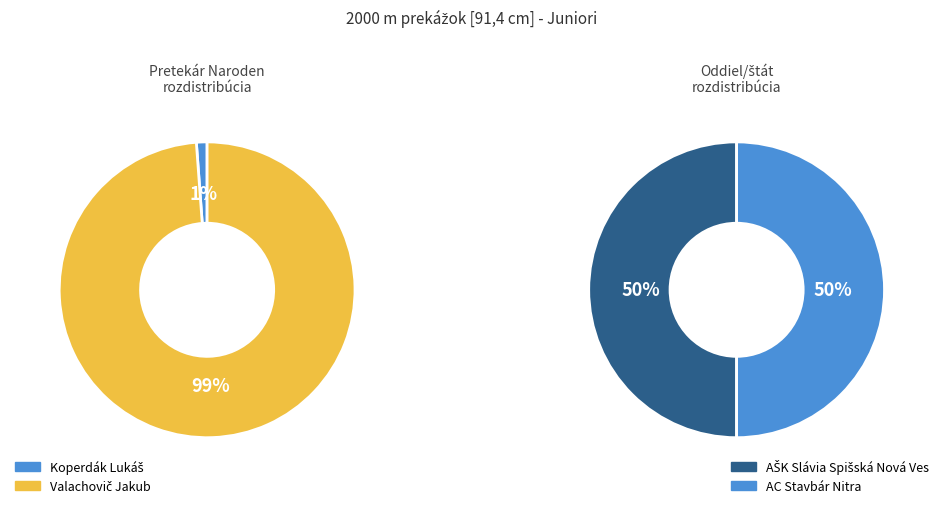

How many segments does this pie chart have?

2